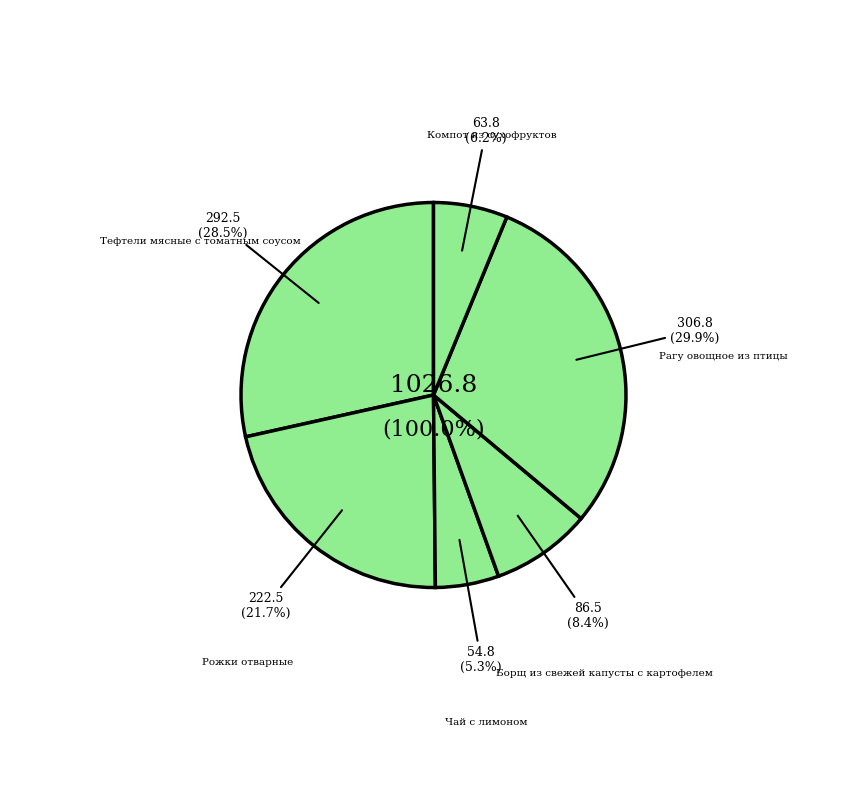

Approximately how many times larger is the value at Компот из сухофруктов compared to Борщ из свежей капусты с картофелем?

0.7